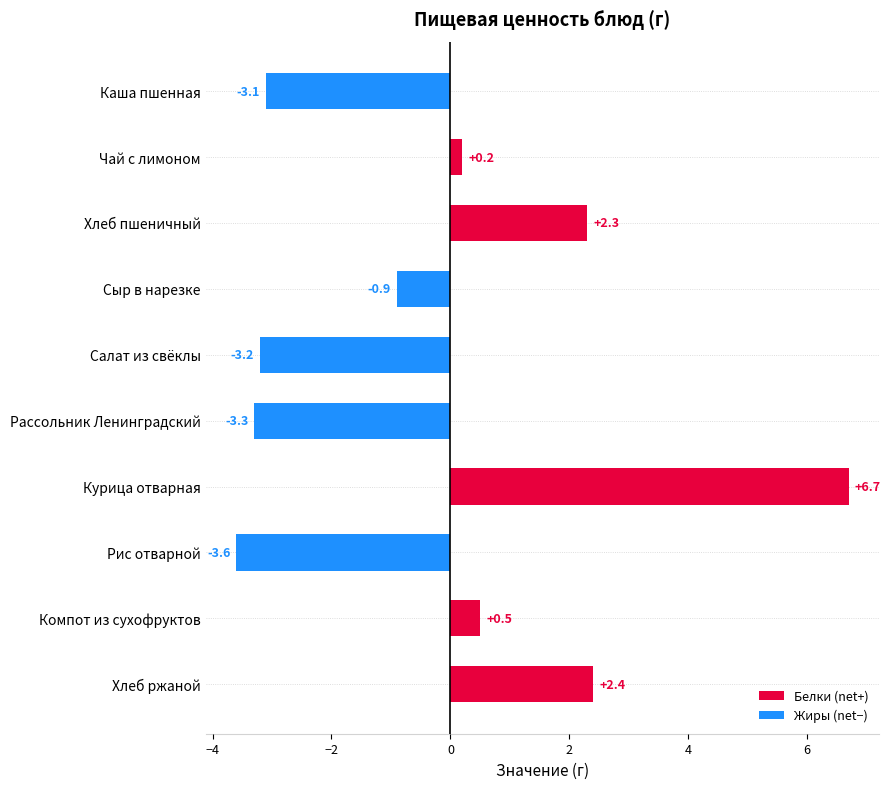

Between Чай с лимоном and Каша пшенная, which is larger?

Чай с лимоном